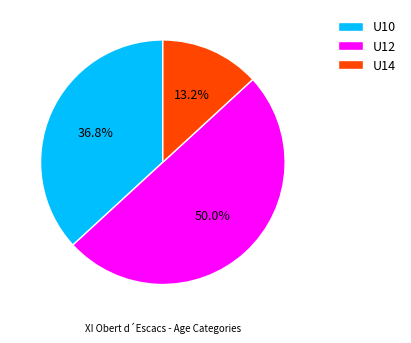

Between U10 and U14, which is larger?

U10